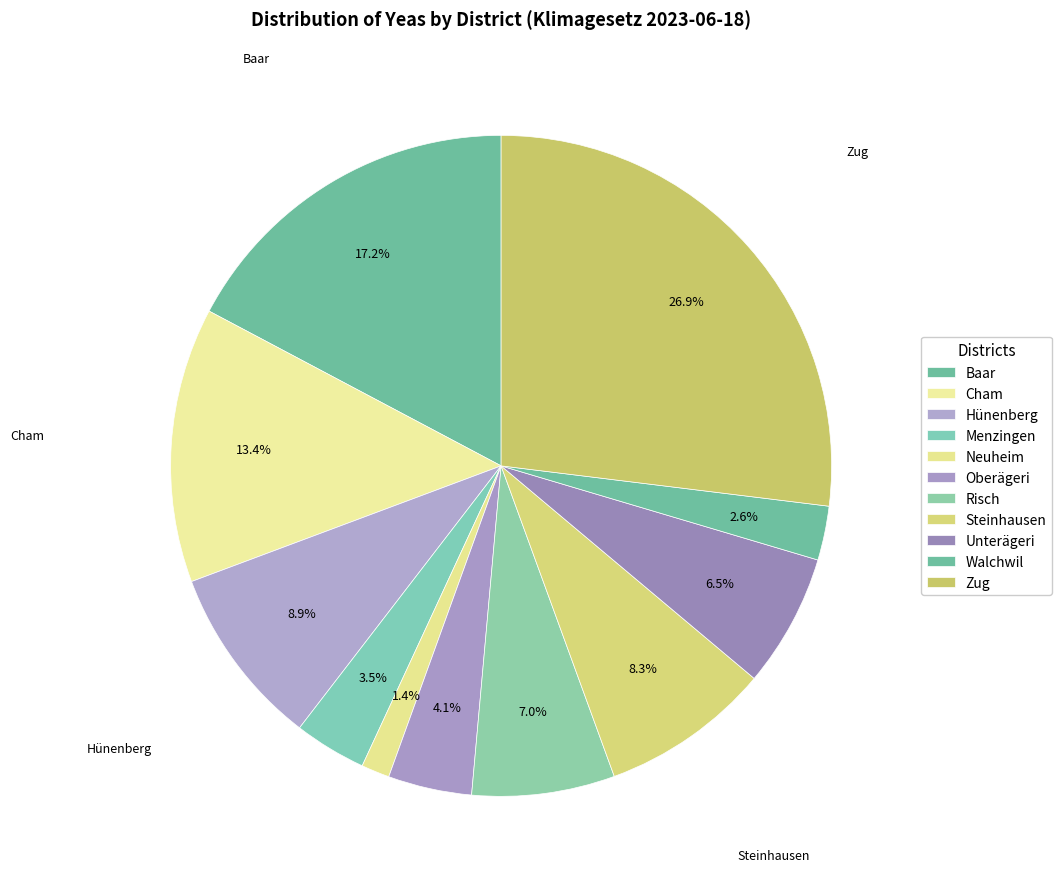

True or false: Baar accounts for 17% of the total.

True